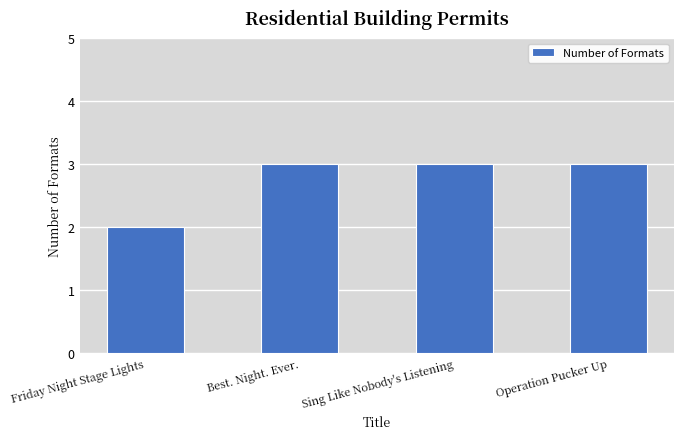

What position from the left is Operation Pucker Up?

4